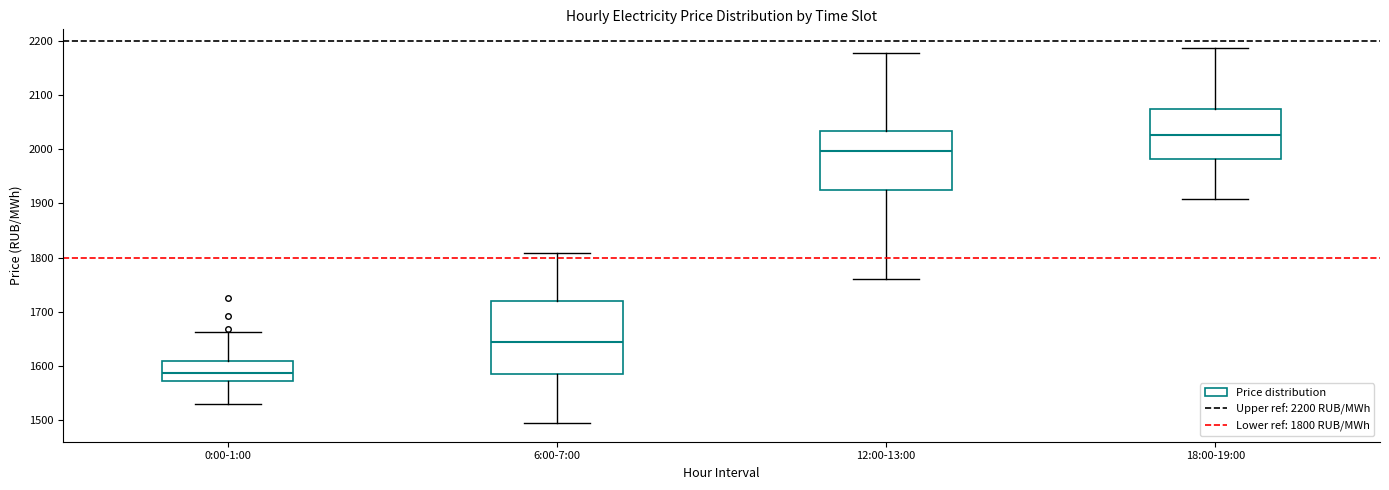

Reading left to right, read every box against the y-axis: the position of its median line, the range the box covers, and the ends of its whiskers. The values are not printed on the chart, so give them approximately, as read against the axis.

0:00-1:00: median 1590, box 1570 to 1610, whiskers 1530 to 1660
6:00-7:00: median 1640, box 1590 to 1720, whiskers 1490 to 1810
12:00-13:00: median 2000, box 1920 to 2030, whiskers 1760 to 2180
18:00-19:00: median 2030, box 1980 to 2070, whiskers 1910 to 2190